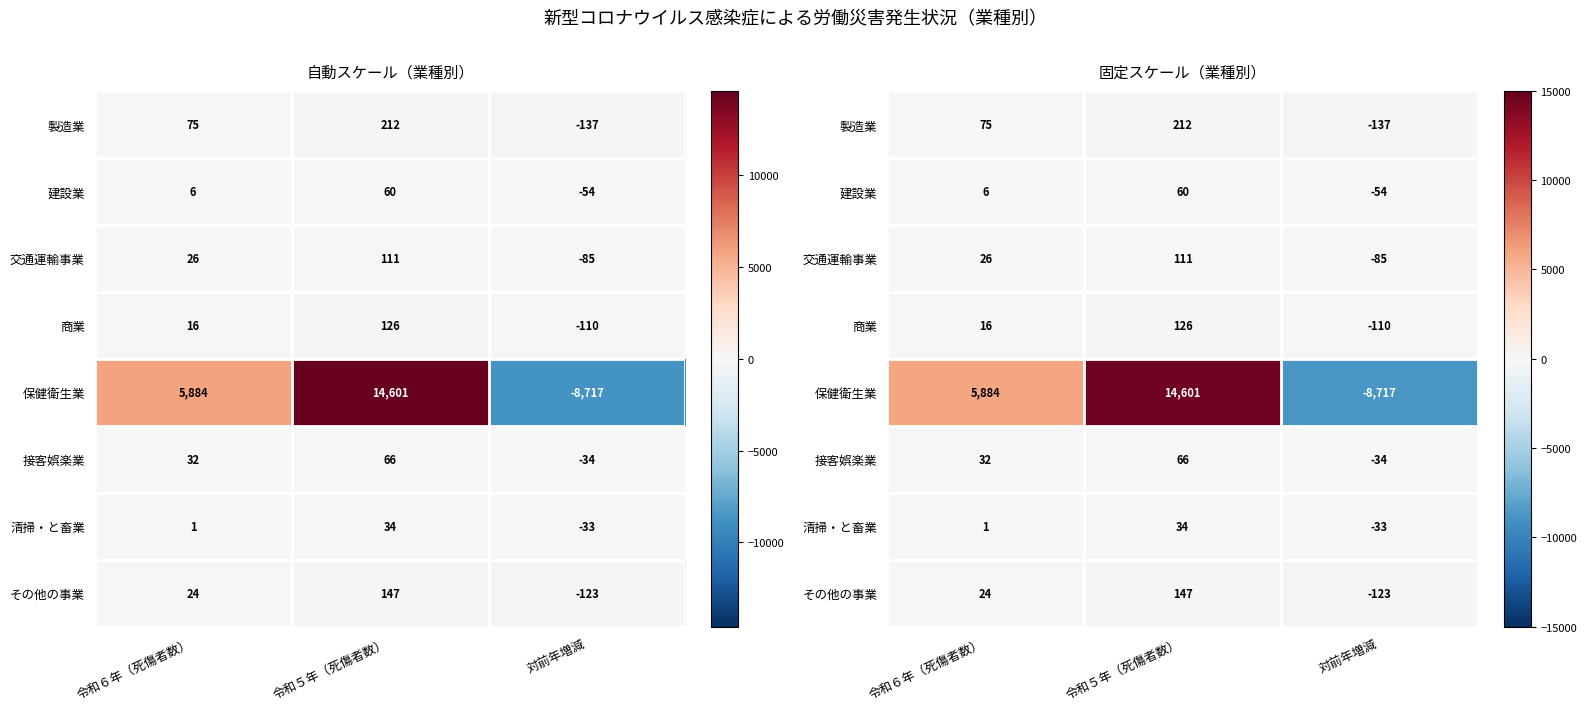

What is the sum of the 接客娯楽業 values at 対前年増減 and 令和５年（死傷者数）?

32